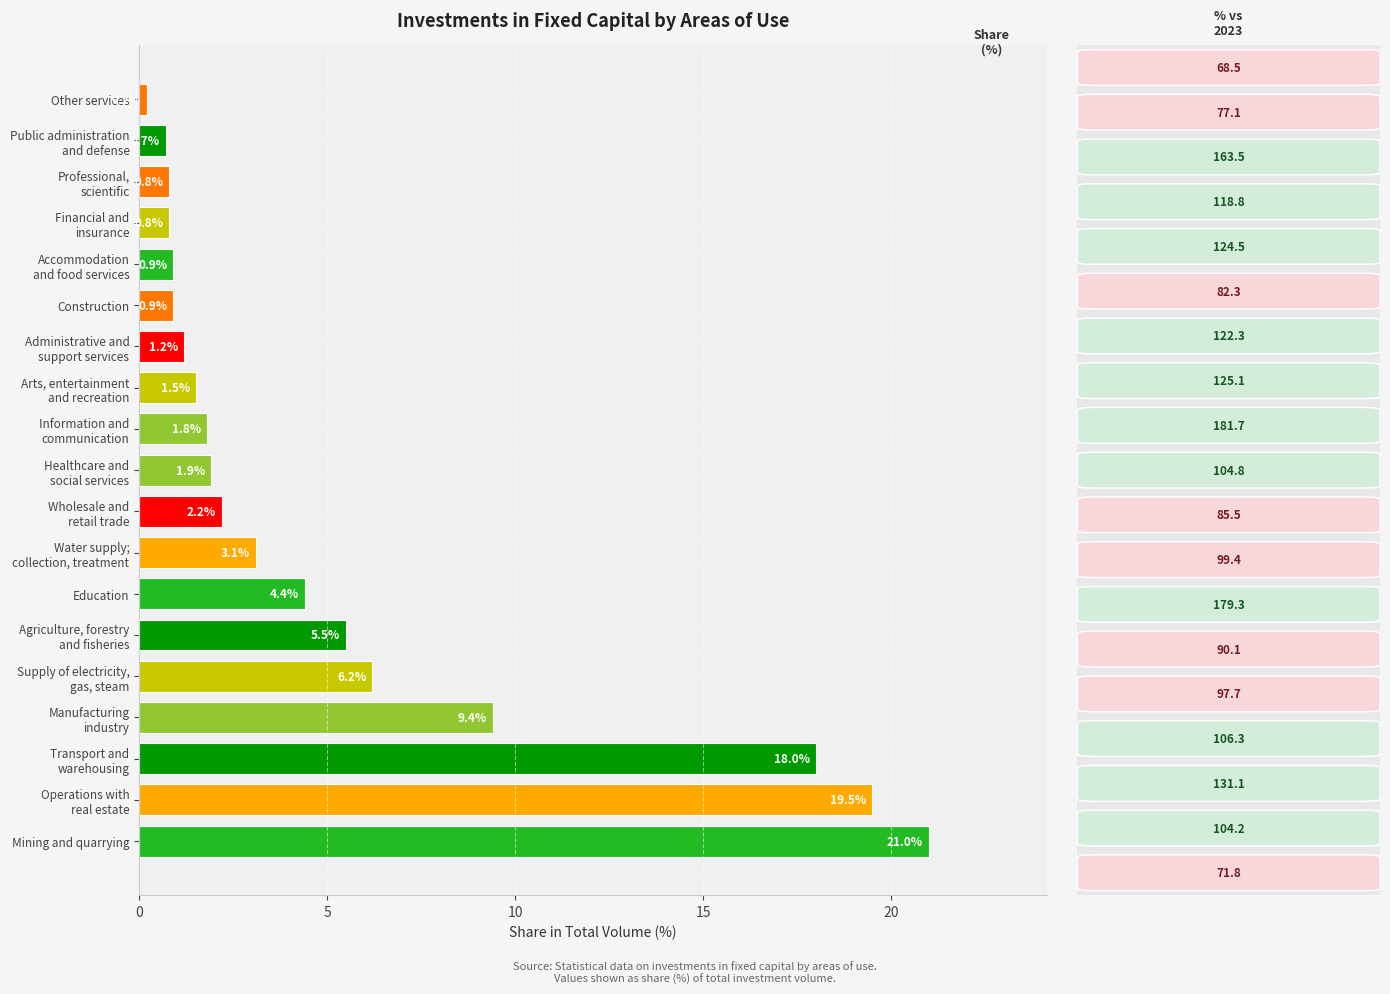

The value at Construction is 0.9. True or false?

True